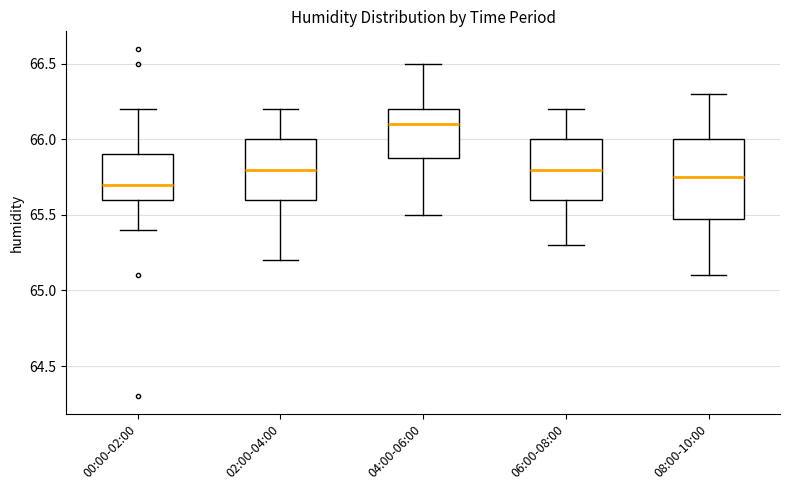

Comparing the boxes themselves (not the whiskers), which one is the tallest?

08:00-10:00